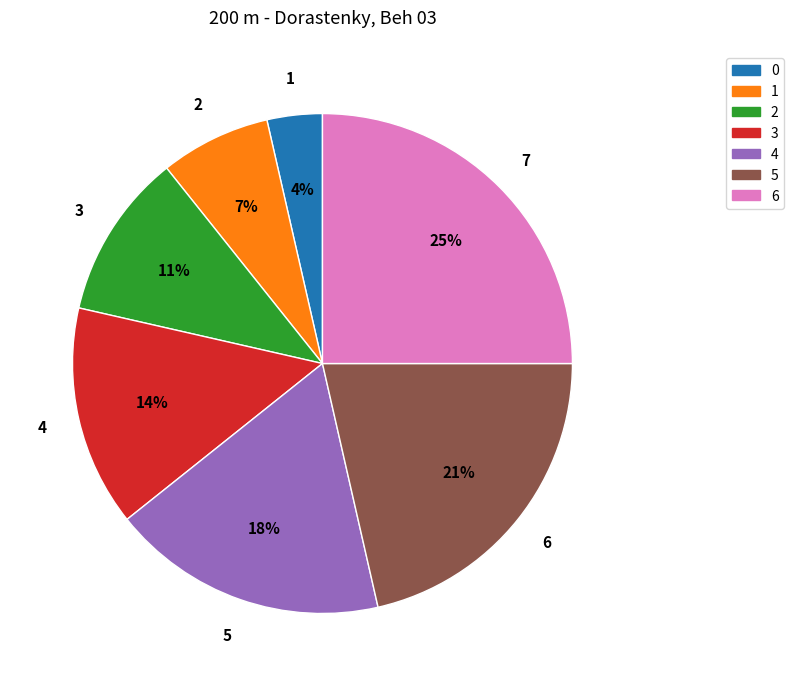

Is there a majority slice in this chart?

No